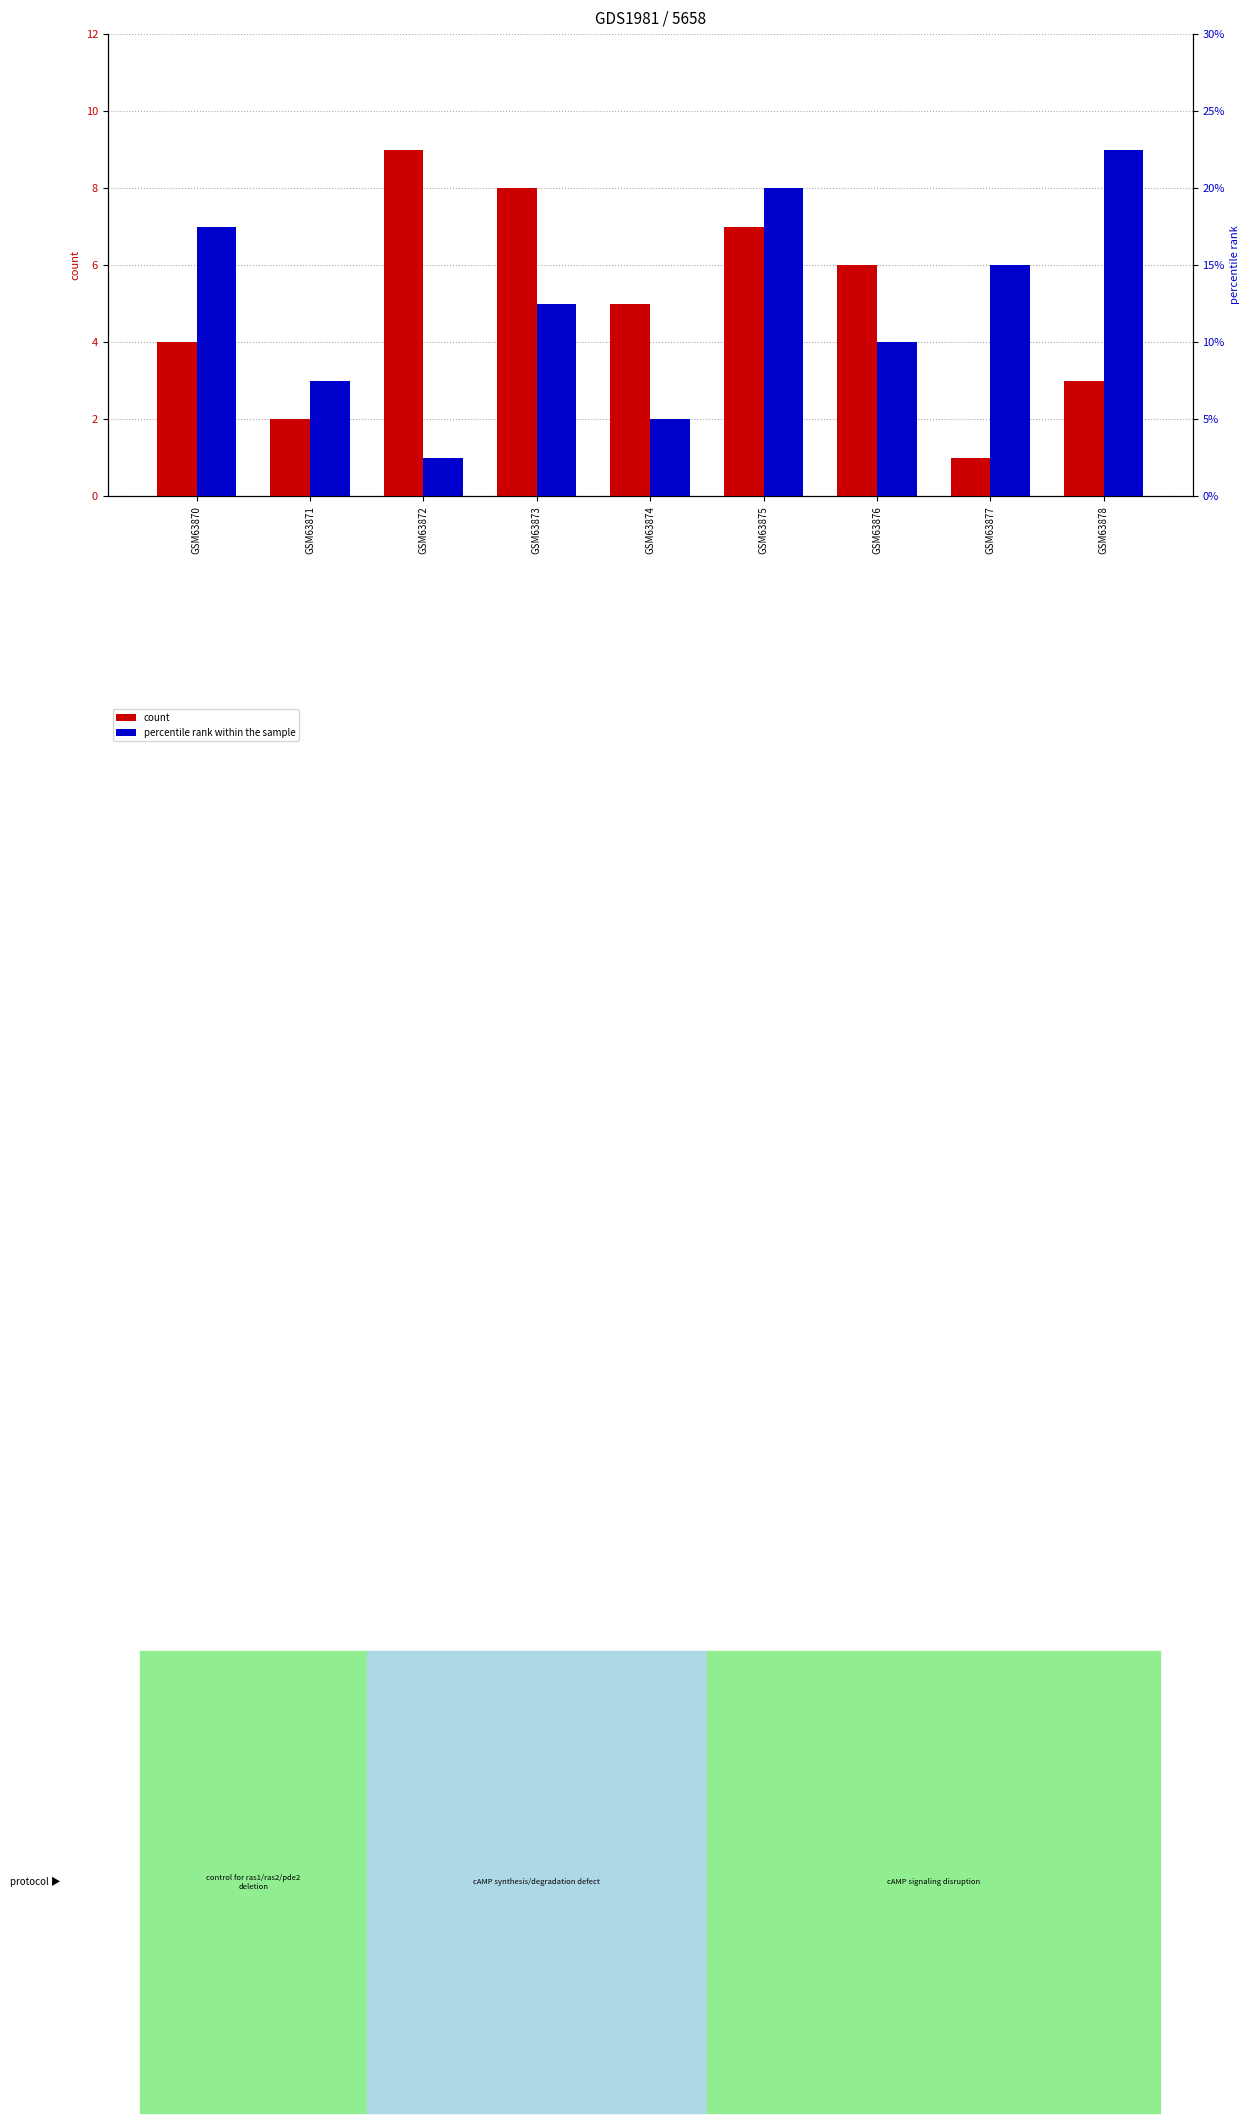

Reading left to right, list all the values displayed in this chart.

count: 4	2	9	8	5	7	6	1	3
percentile rank within the sample: 7	3	1	5	2	8	4	6	9